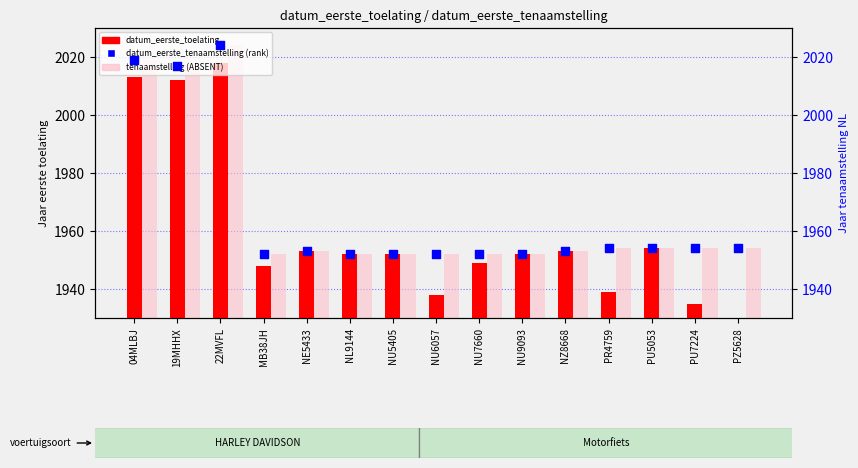

Which series has the largest Y range (max minus min)?

datum_eerste_toelating